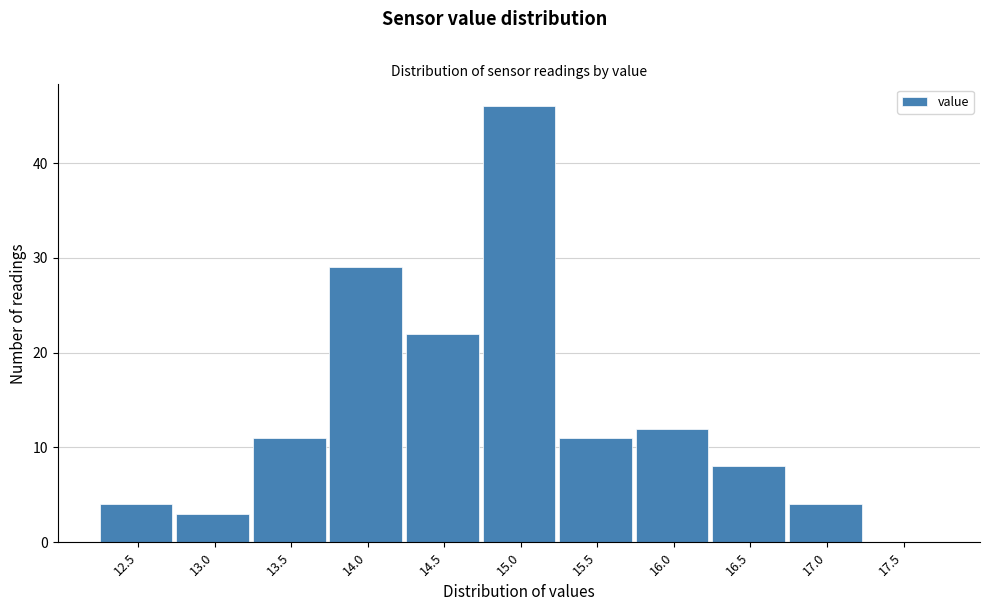

Reading left to right, what are all the values shown in this chart?

12.5=4	13.0=3	13.5=11	14.0=29	14.5=22	15.0=46	15.5=11	16.0=12	16.5=8	17.0=4	17.5=0